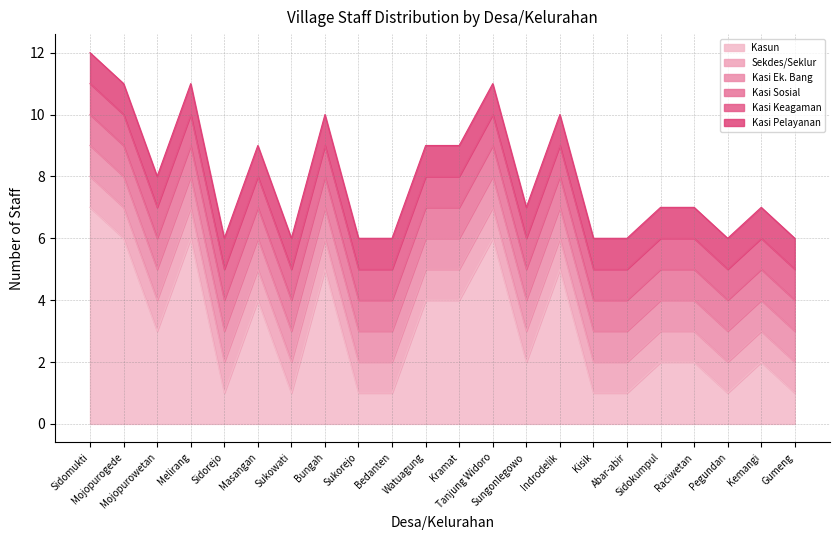

True or false: Kasi Ek. Bang and Kasi Keagaman intersect in this chart.

False